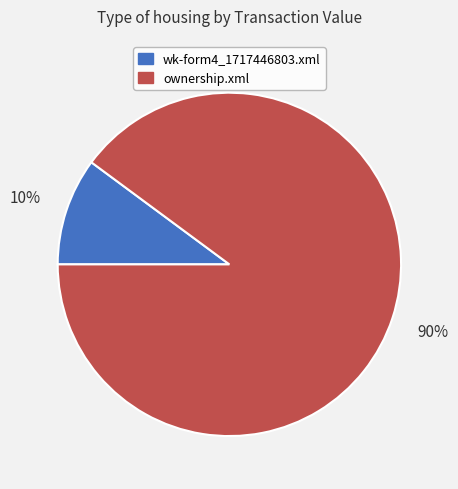

What percentage is the wk-form4_1717446803.xml slice, to the nearest percent?

10%